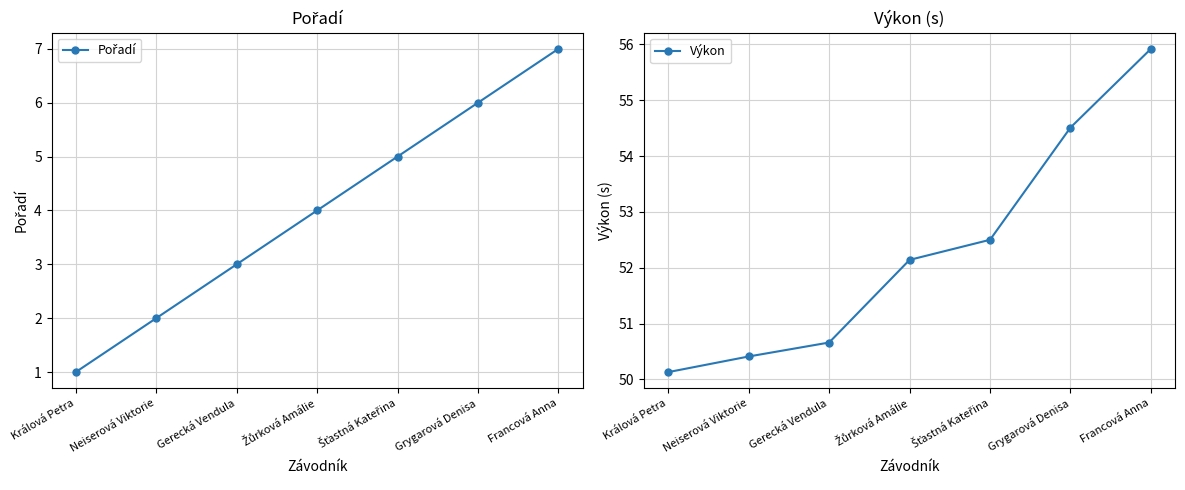

Is the value of Výkon at Šťastná Kateřina greater than the value of Pořadí at Francová Anna?

Yes